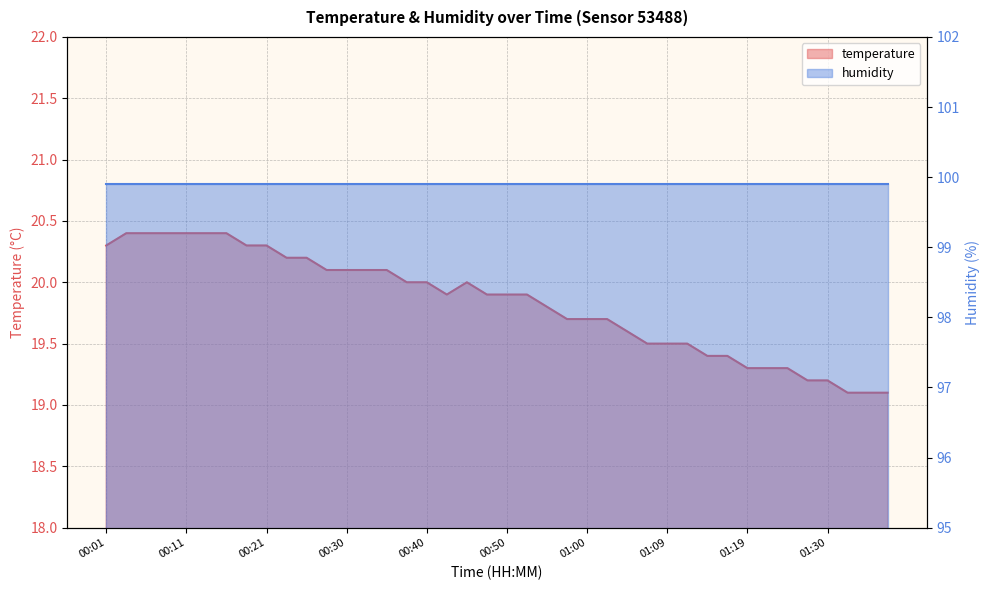

Which has a higher value, 00:35 or 00:06?

00:06